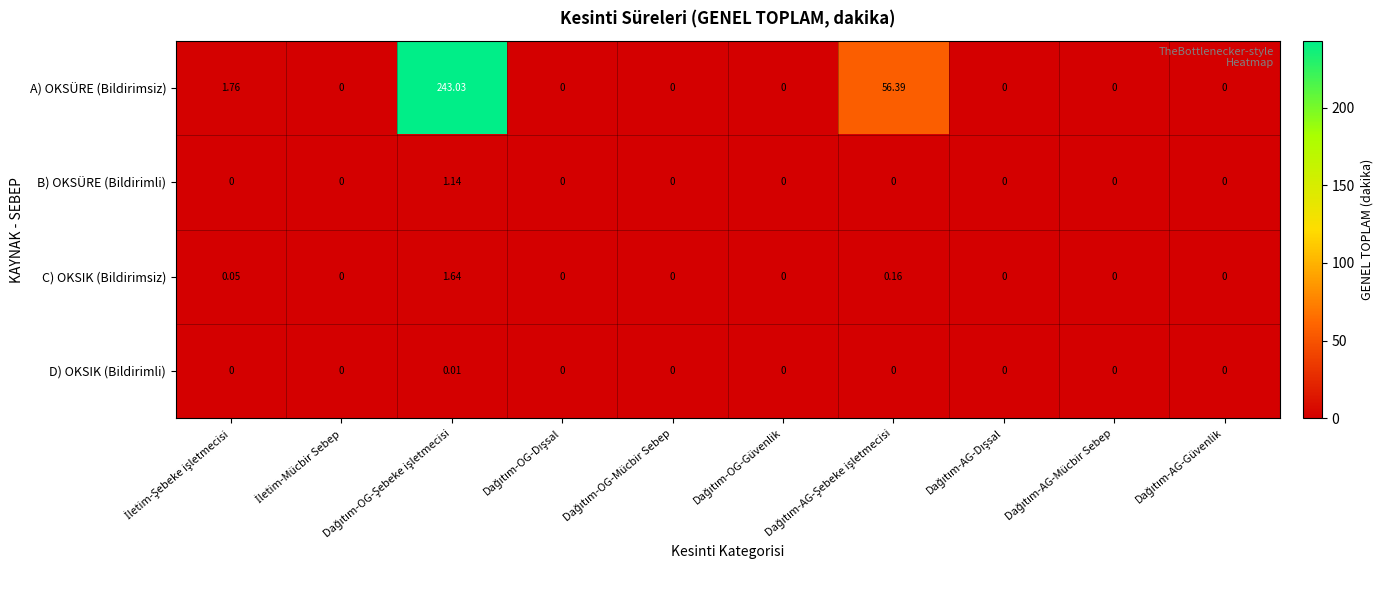

Which series has the widest spread of values?

A) OKSÜRE (Bildirimsiz)